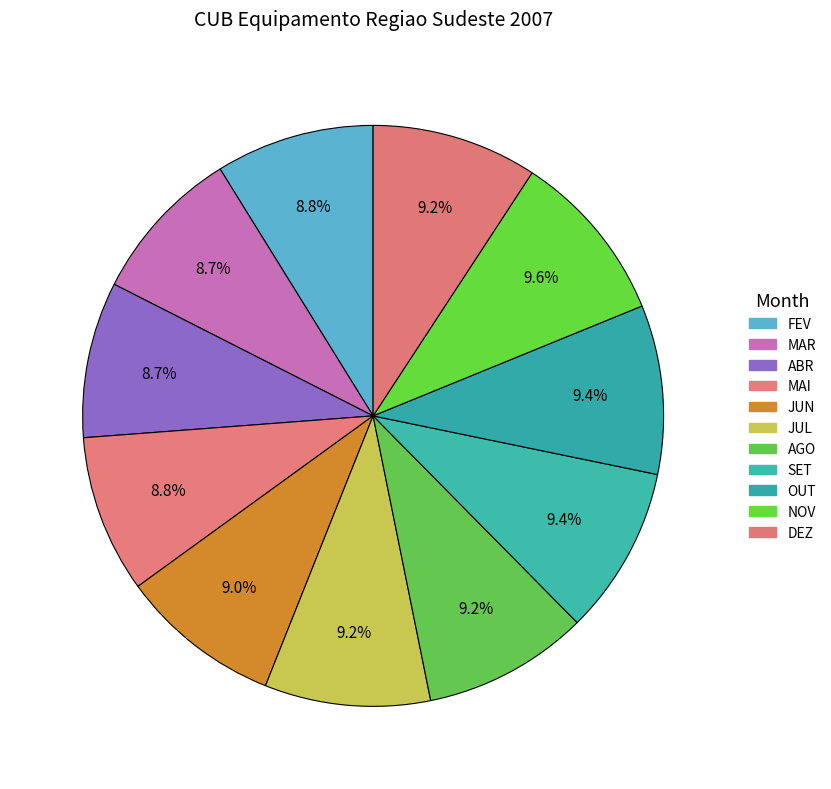

True or false: AGO accounts for 9% of the total.

True